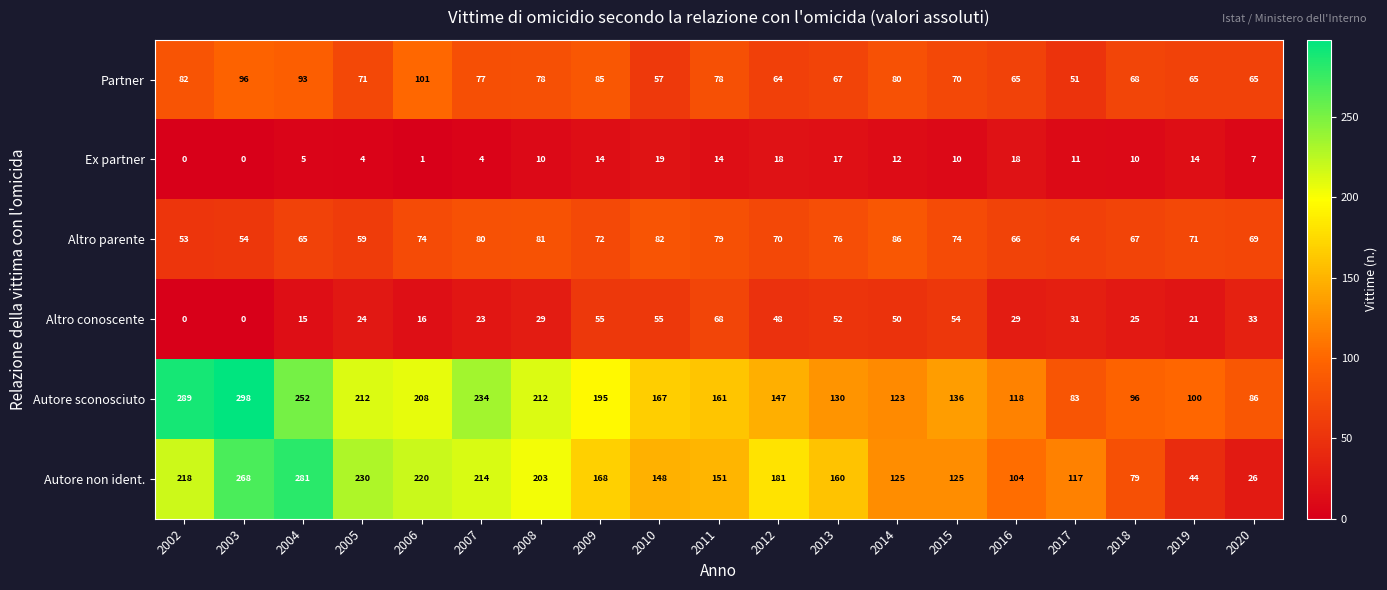

At which label is Altro parente closest to 69?

2020